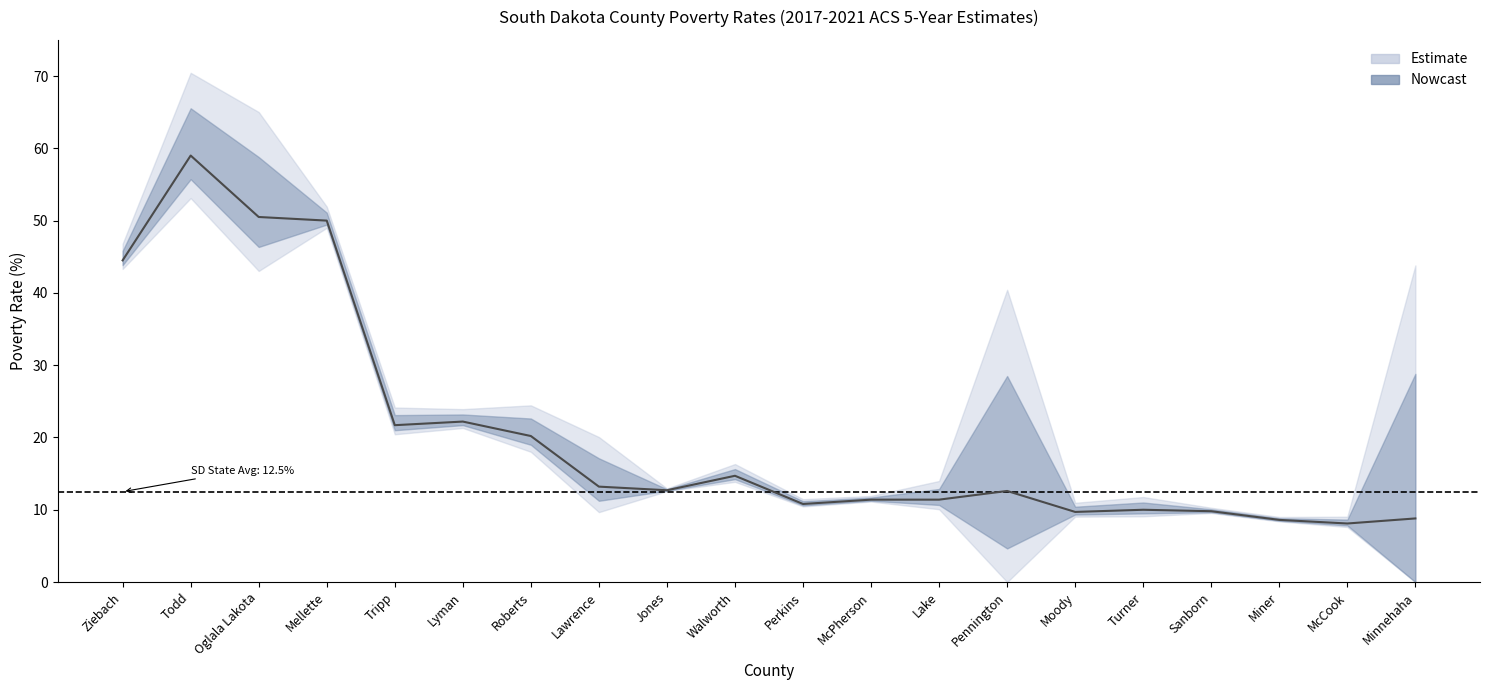

What is the difference between the values at Lake and Perkins?

0.6